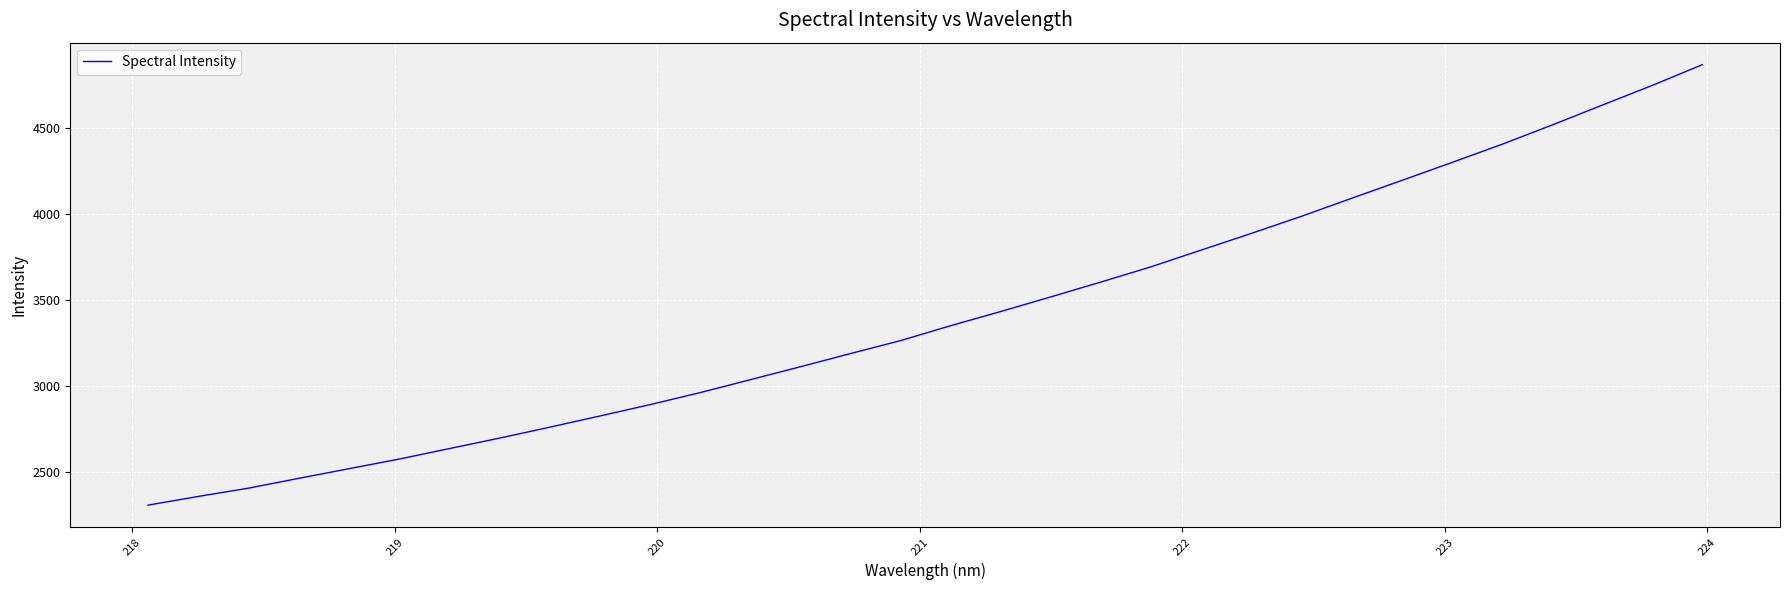

What is the smallest value displayed?

2310.3